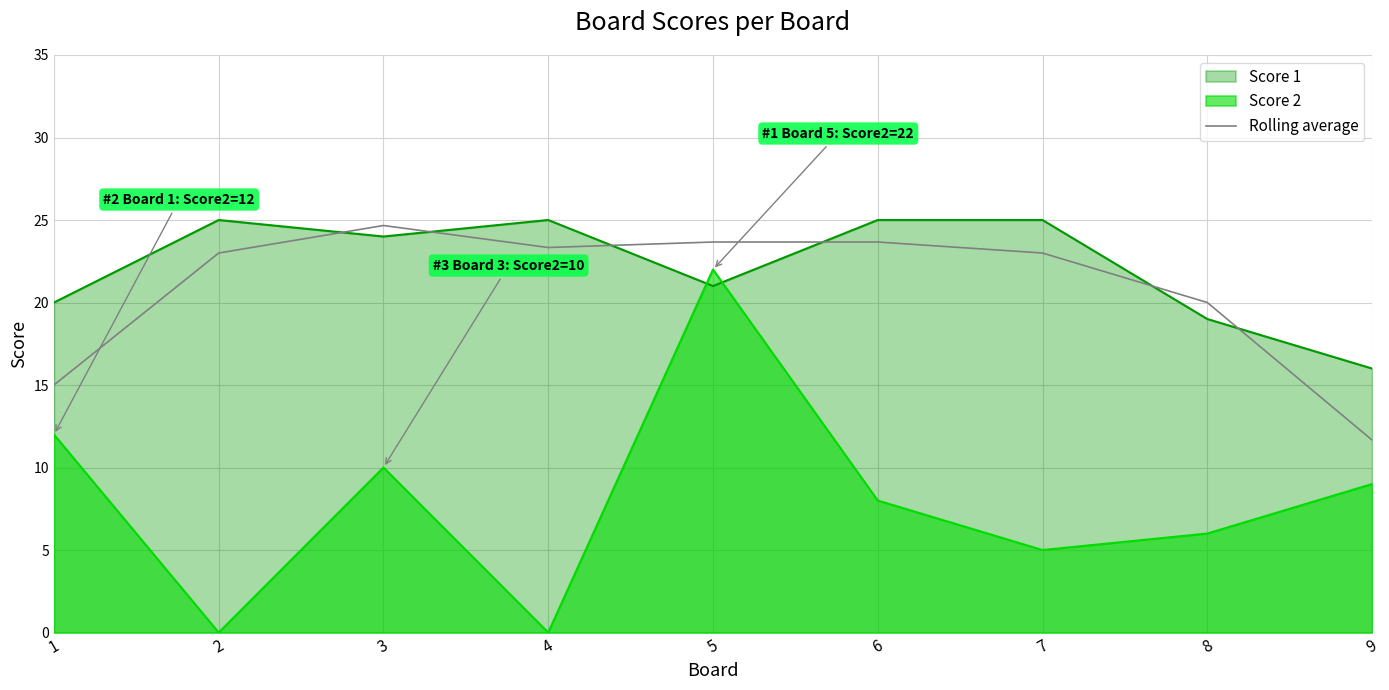

What is the highest value of the Score 1 series?

25.0